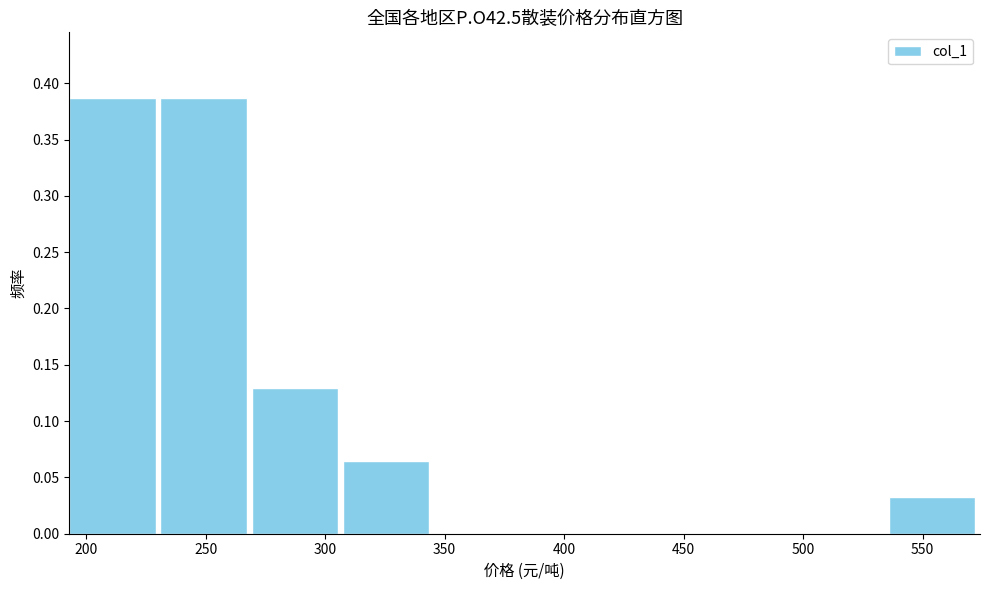

Reading left to right, list every bar in this chart as the range it spans on the x-axis followed by its height. Neither the bar edges nor the heights are printed on the chart, so give them approximately, as read against the axes.

195 to 230: 0.385
230 to 270: 0.385
270 to 305: 0.130
305 to 345: 0.065
345 to 385: 0
385 to 420: 0
420 to 460: 0
460 to 500: 0
500 to 535: 0
535 to 575: 0.030